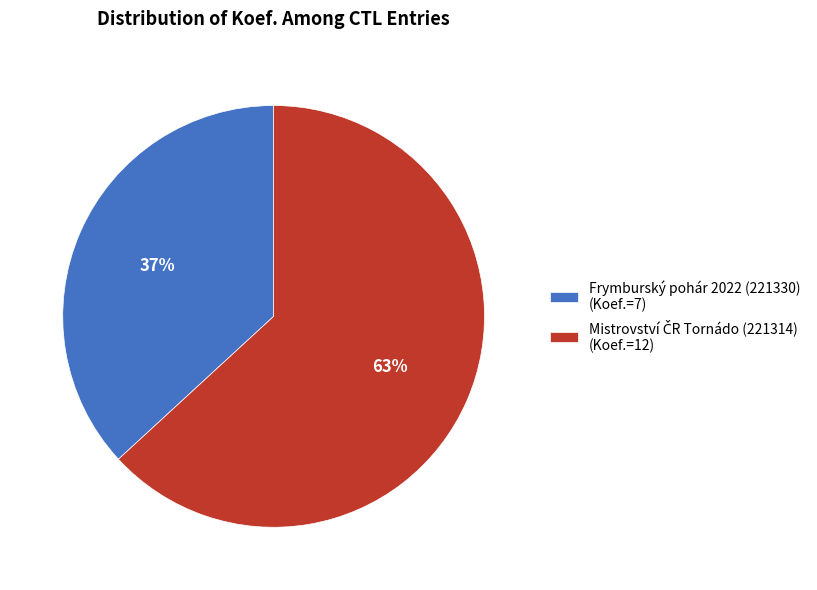

To the nearest percent, what portion does Frymburský pohár 2022 (221330) (Koef.=7) represent?

37%